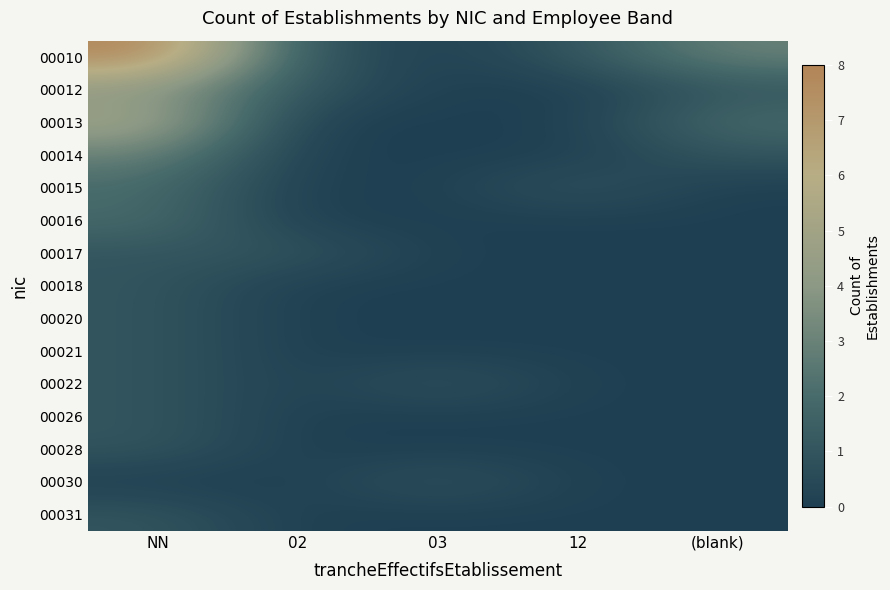

What is the difference between the highest and lowest values at 12?

1